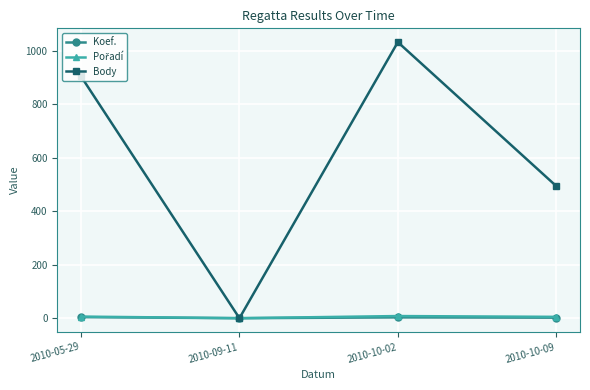

How many distinct data groups are displayed?

3